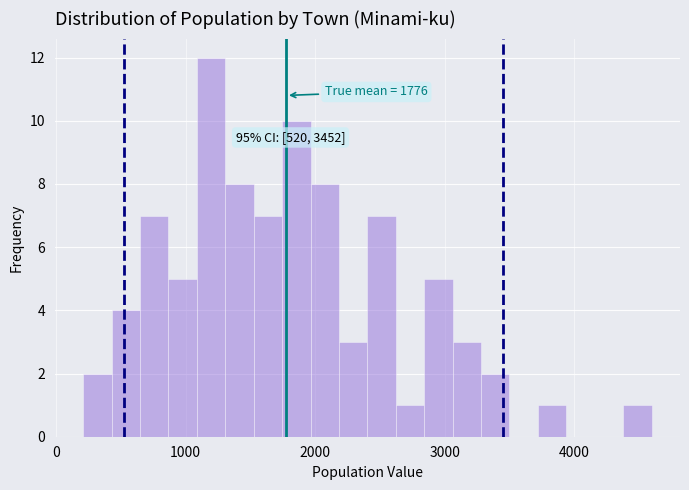

Read against the x-axis, roughly where is the centre of the tallest bar?

1200